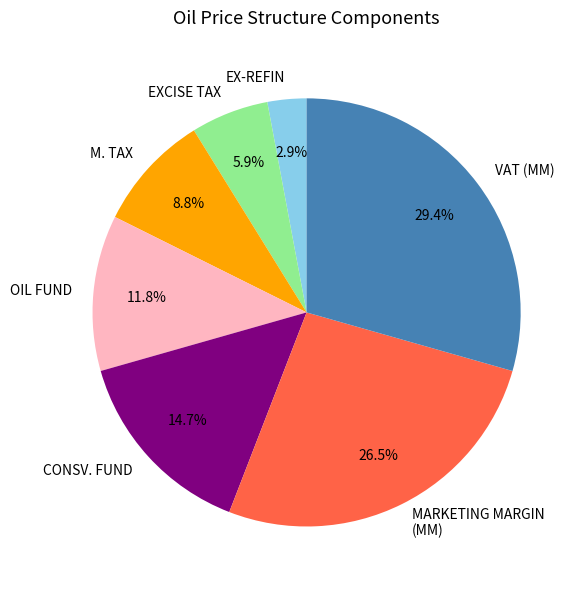

Rank the categories by value from lowest to highest.

EX-REFIN, EXCISE TAX, M. TAX, OIL FUND, CONSV. FUND, MARKETING MARGIN (MM), VAT (MM)